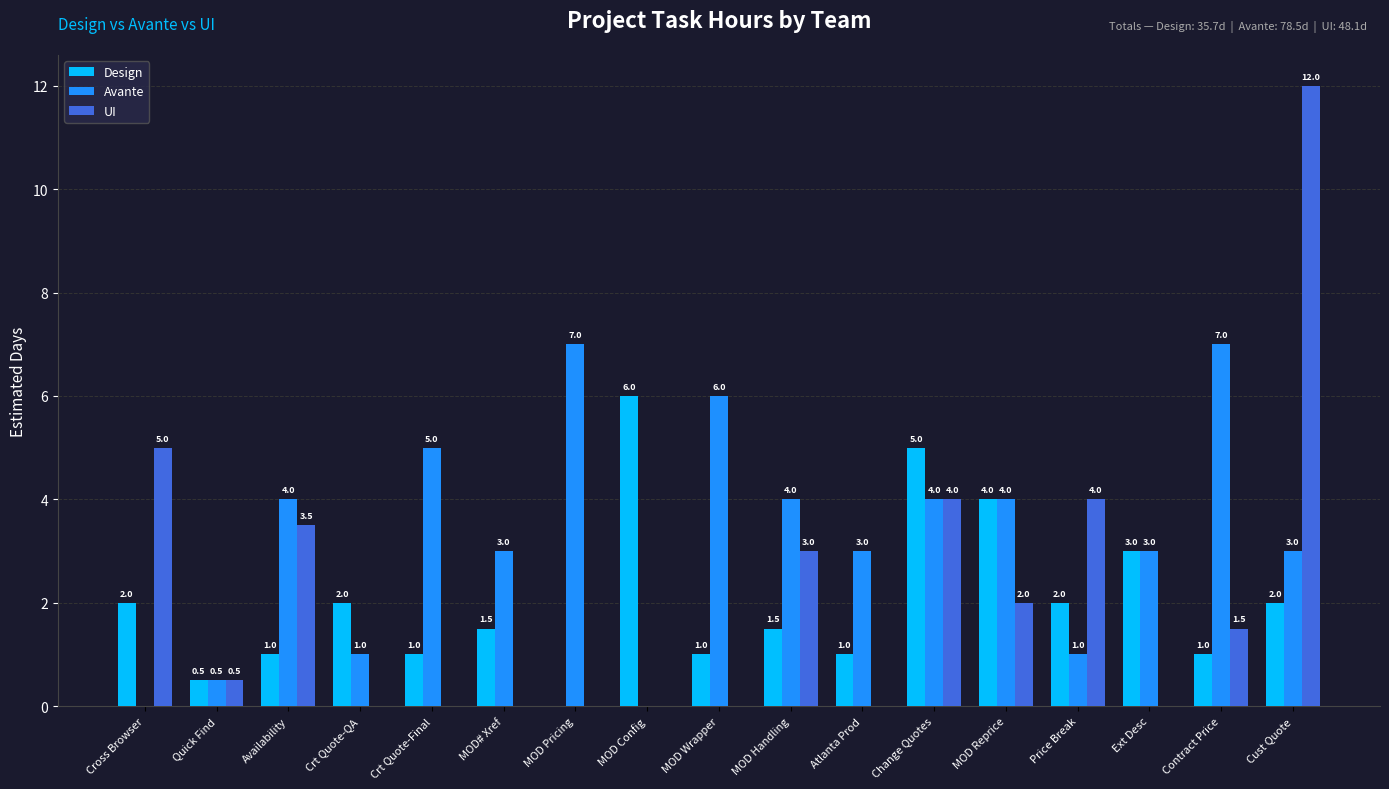

Does the chart contain stacked bars?

No